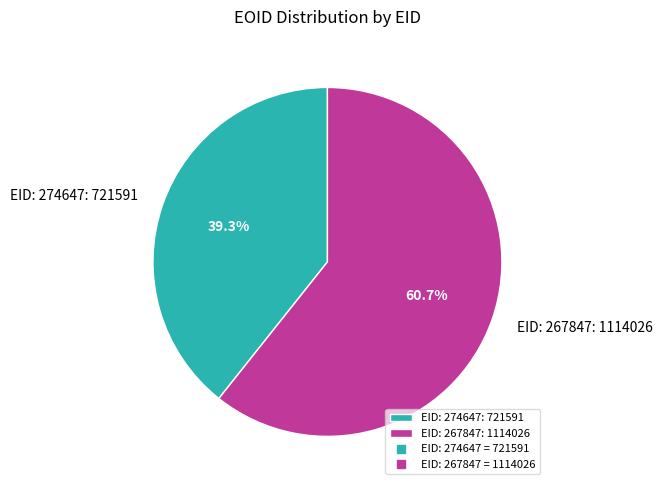

Which has a higher value, EID: 267847 or EID: 274647?

EID: 267847